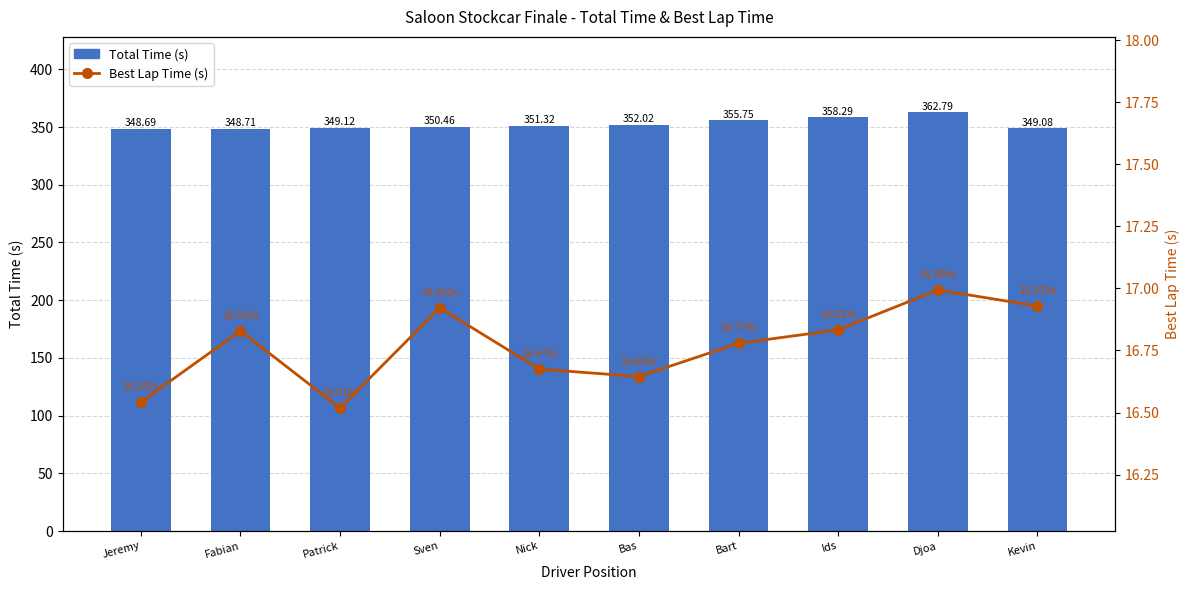

Is it true that Best Lap Time (s) equals 16.8 at Fabian?

True